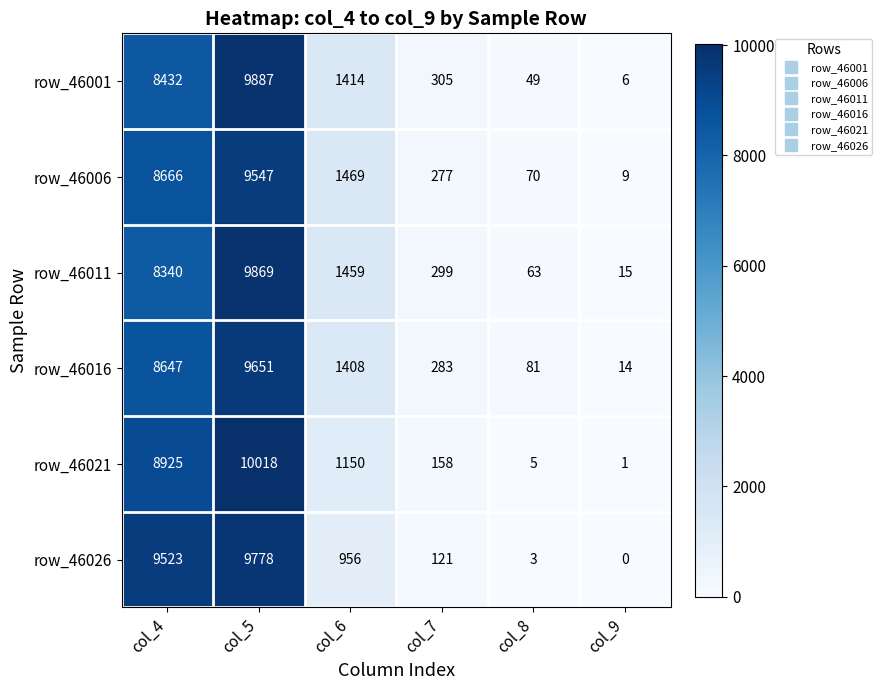

Count the number of data series in this chart.

6